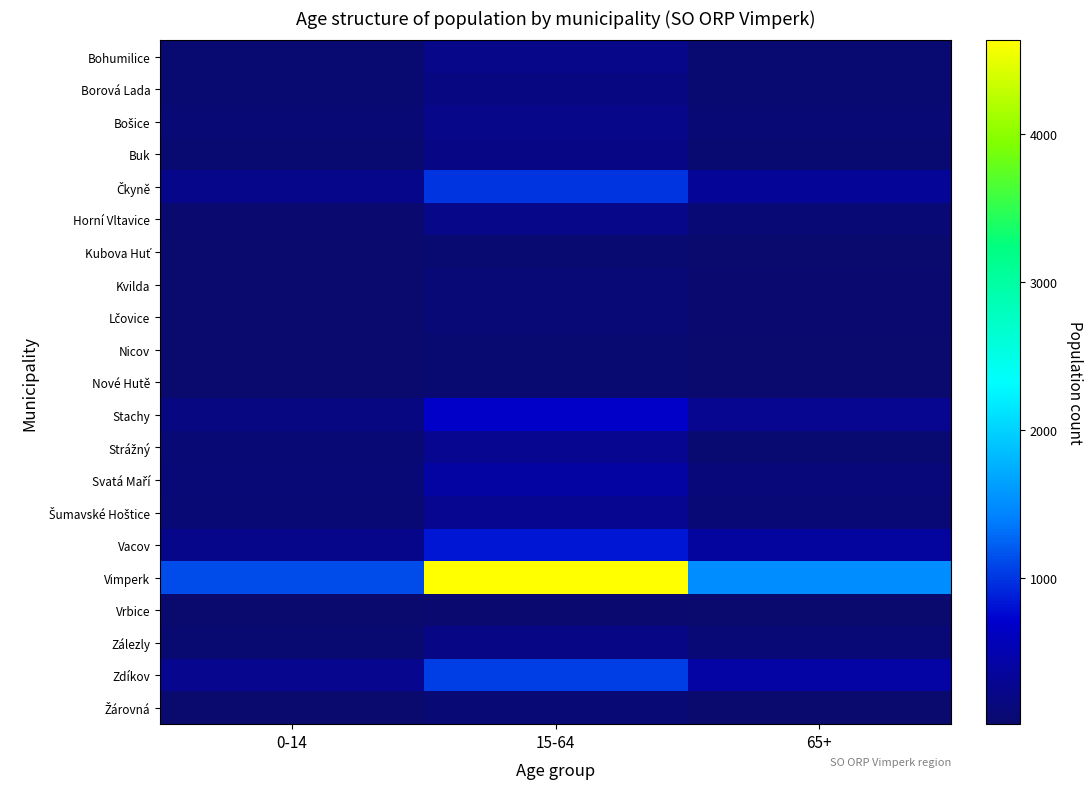

What is the smallest value displayed?

9